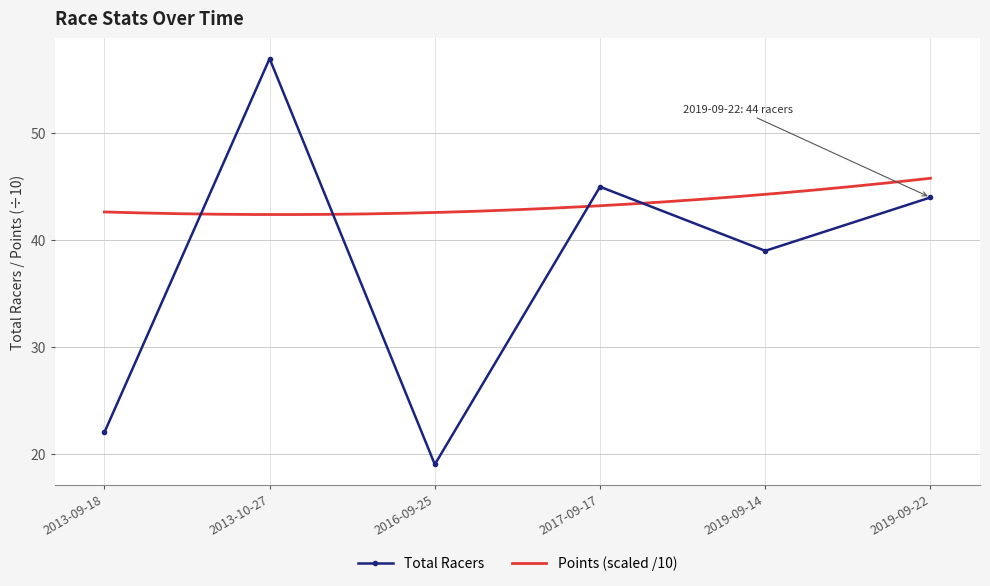

Where does the data first go above 44?

2013-10-27